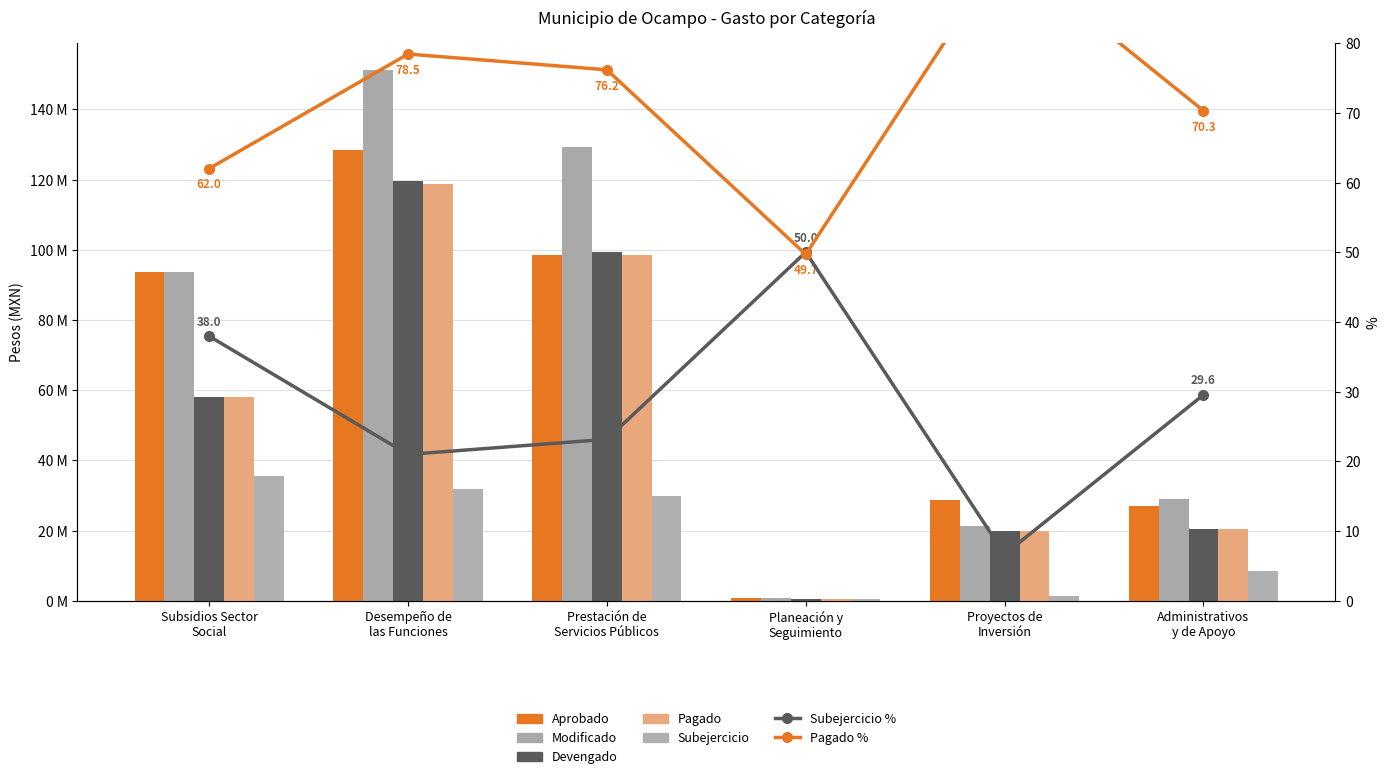

List the series in order of their peak value, lowest first.

Subejercicio, Pagado, Devengado, Aprobado, Modificado